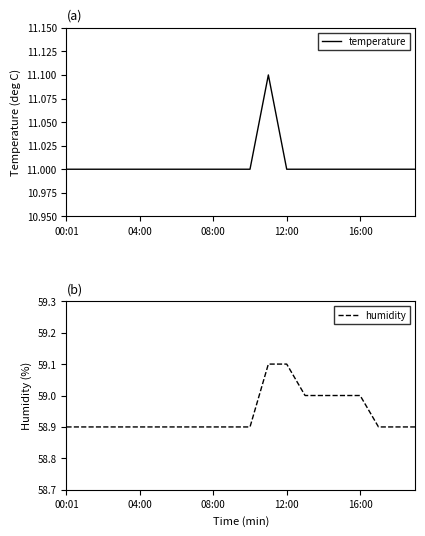

What is the label of the 7th point from the right?

13